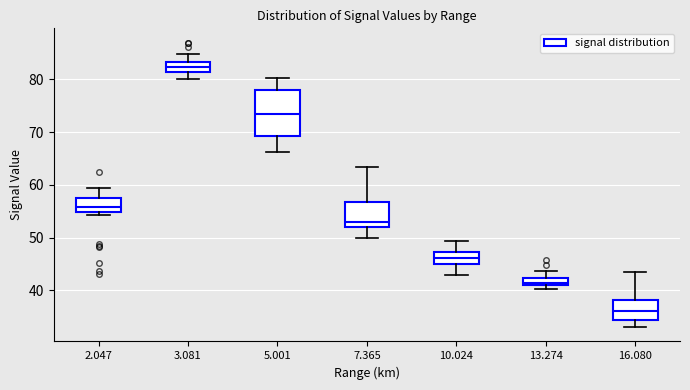

Which box's median line is the highest?

3.081